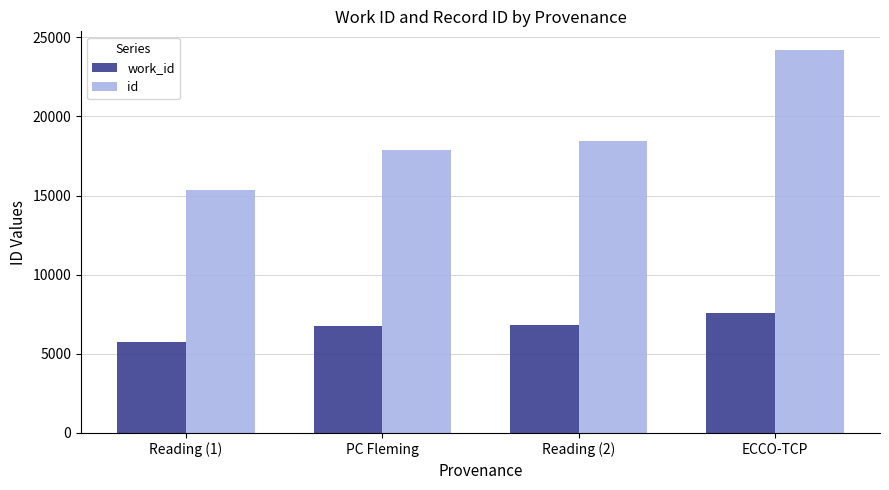

Reading left to right, extract all data points from this chart.

work_id: 5767	6729	6833	7587
id: 15361	17906	18441	24170